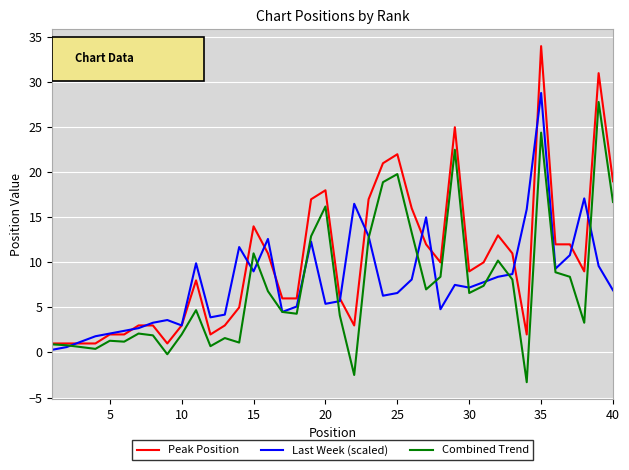

Which series has the largest range (max minus min)?

Peak Position